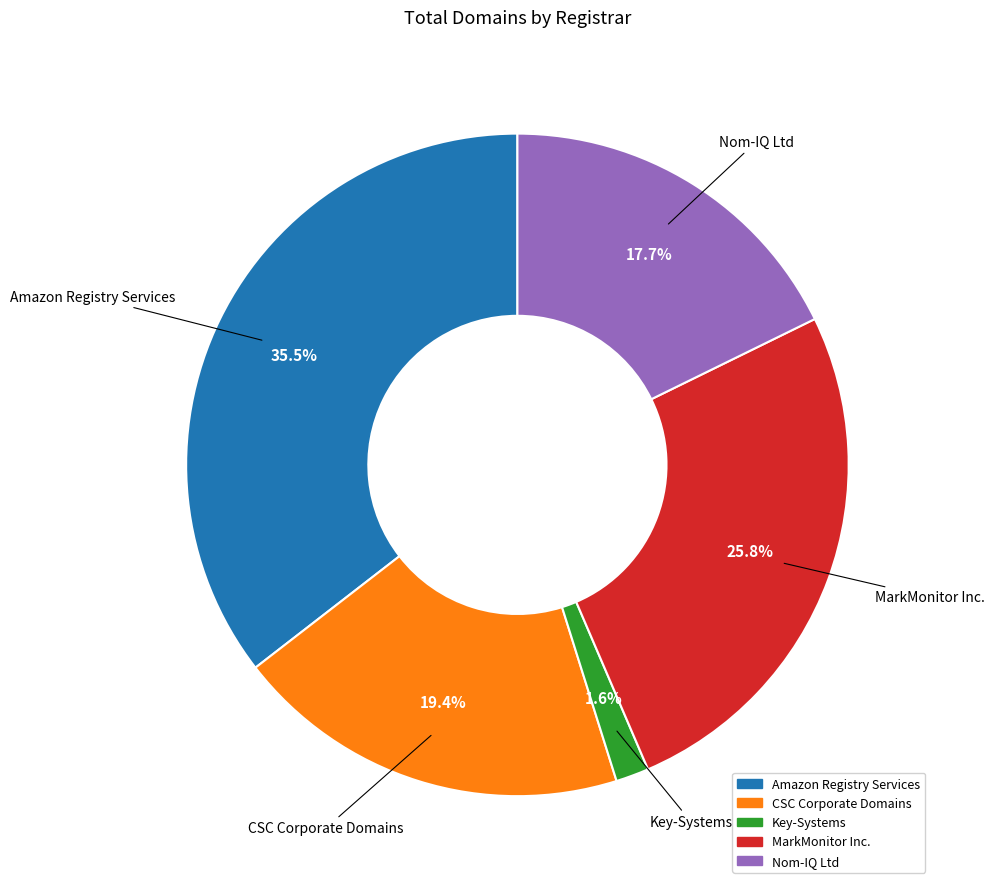

Which slice is the smallest?

Key-Systems